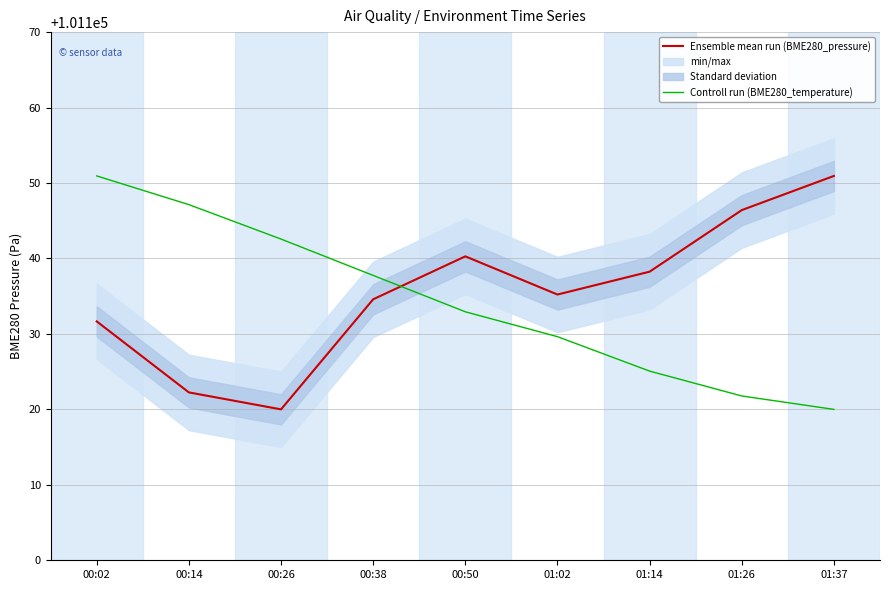

Reading left to right, list all the values displayed in this chart.

Ensemble mean run (BME280_pressure): 00:02=101131.7	00:14=101122.2	00:26=101120.0	00:38=101134.6	00:50=101140.3	01:02=101135.2	01:14=101138.2	01:26=101146.4	01:37=101150.9
Controll run (BME280_temperature): 00:02=101150.9	00:14=101147.1	00:26=101142.6	00:38=101137.8	00:50=101132.9	01:02=101129.6	01:14=101125.1	01:26=101121.8	01:37=101120.0